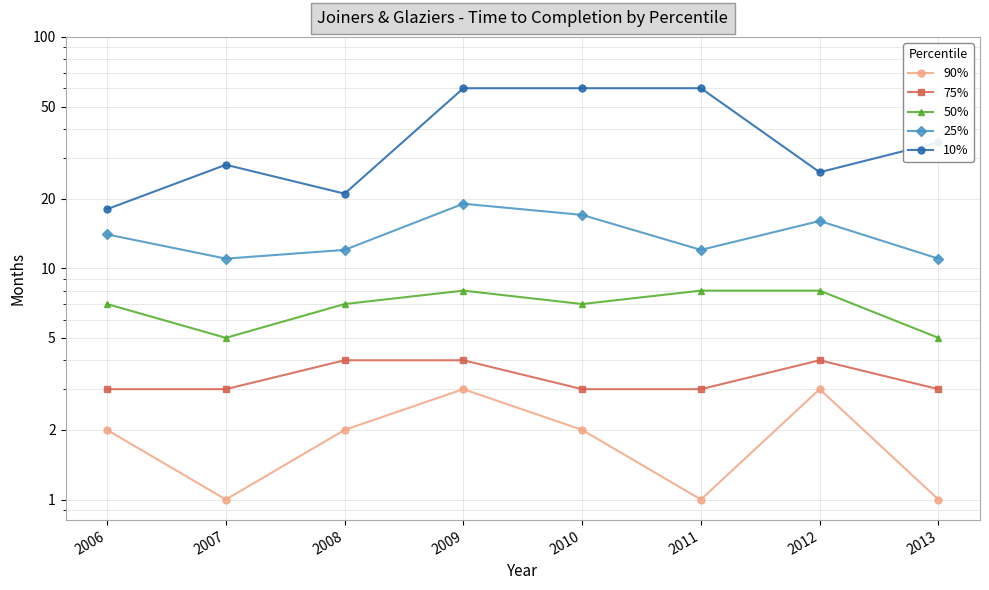

Where is the first local minimum for 50%?

2007